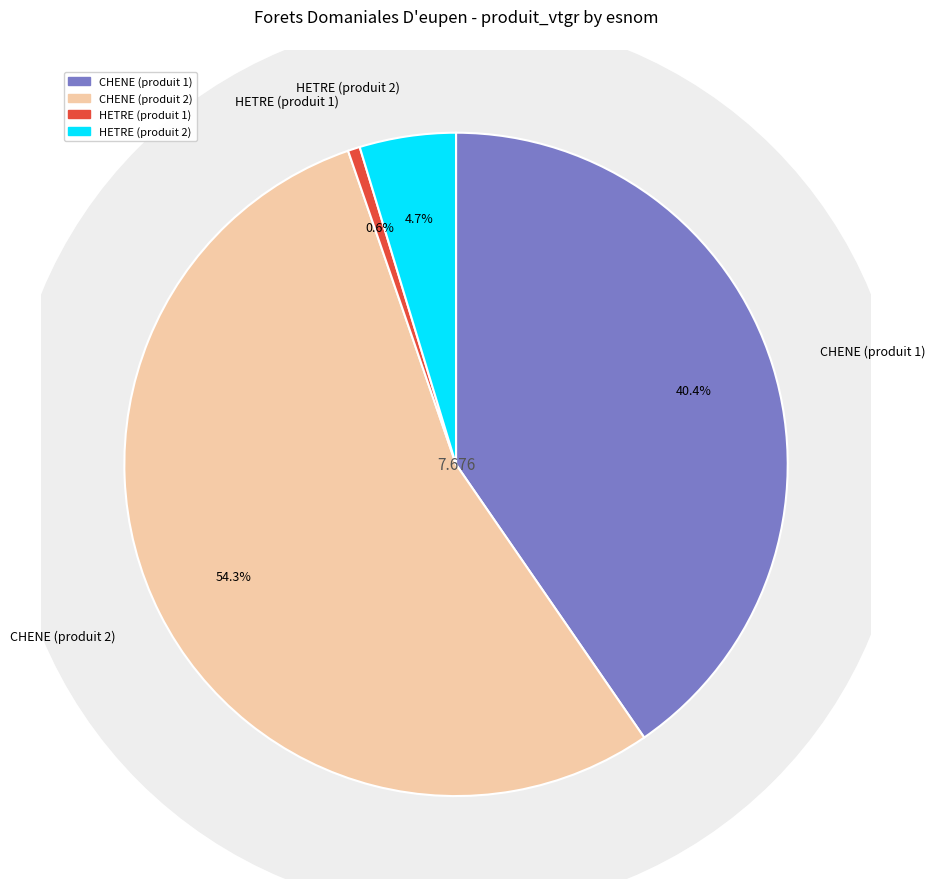

What is the largest slice in the pie chart?

CHENE (produit 2)